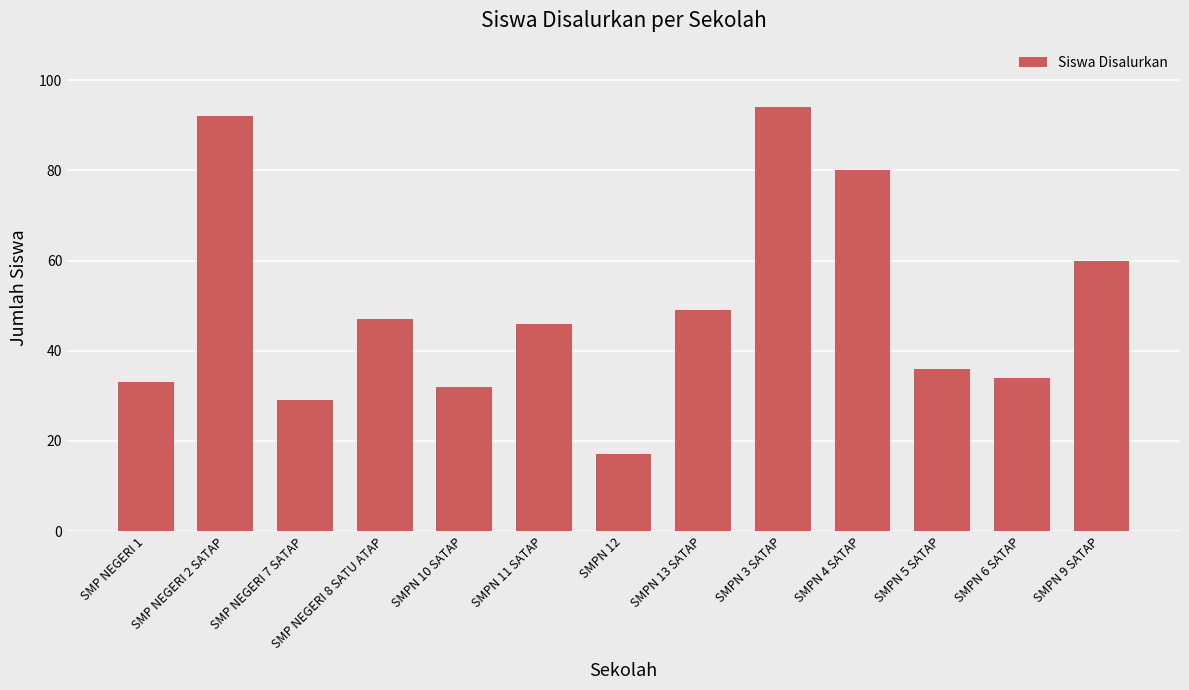

What is the smallest value displayed?

17